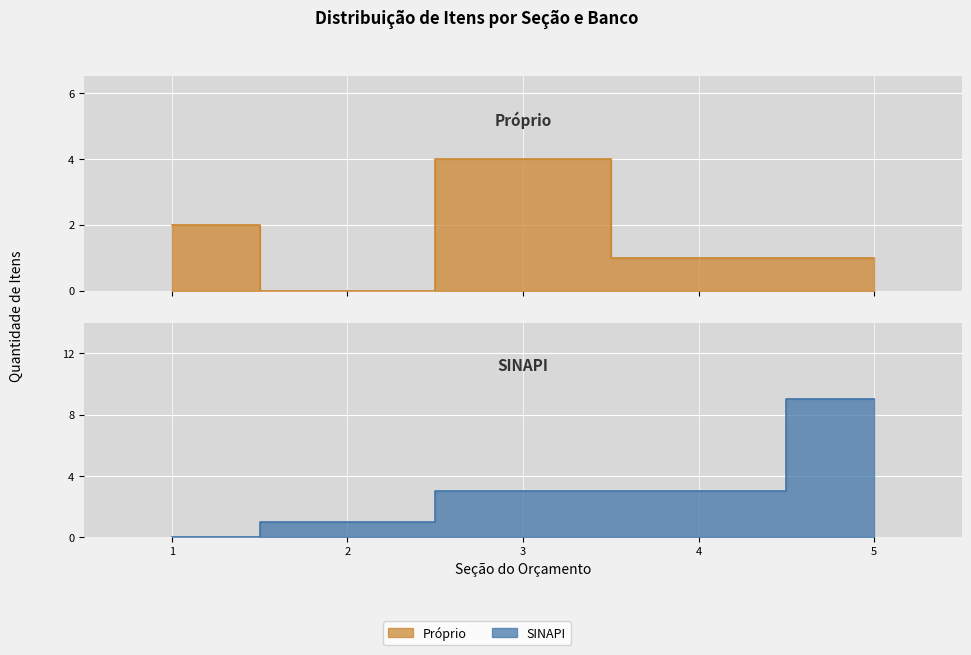

Where do Próprio line and SINAPI line first cross each other?

1 and 2